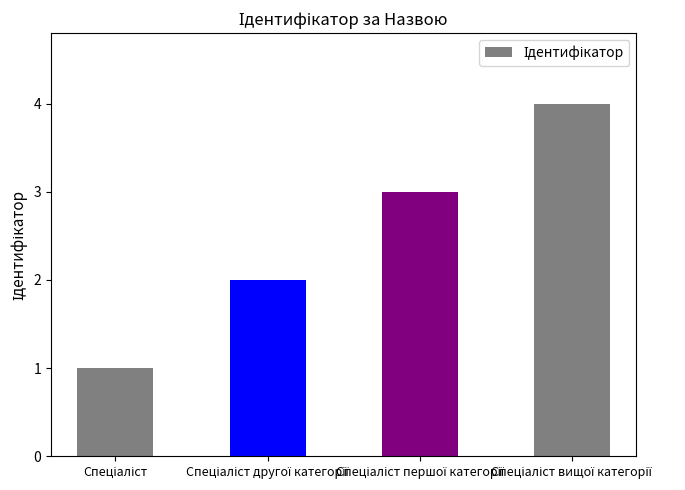

What is the difference between the maximum and minimum values?

3